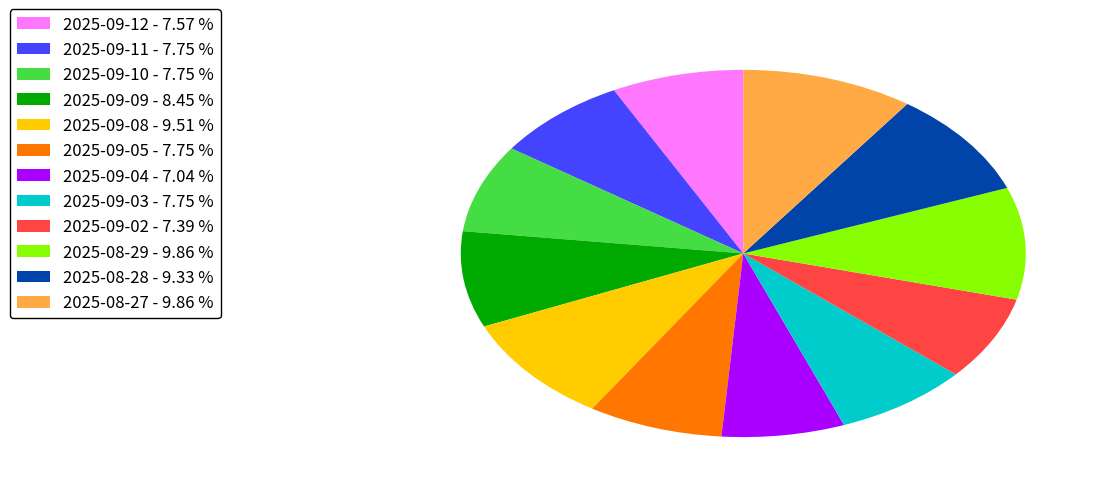

Is 2025-09-09 the majority of the pie?

No